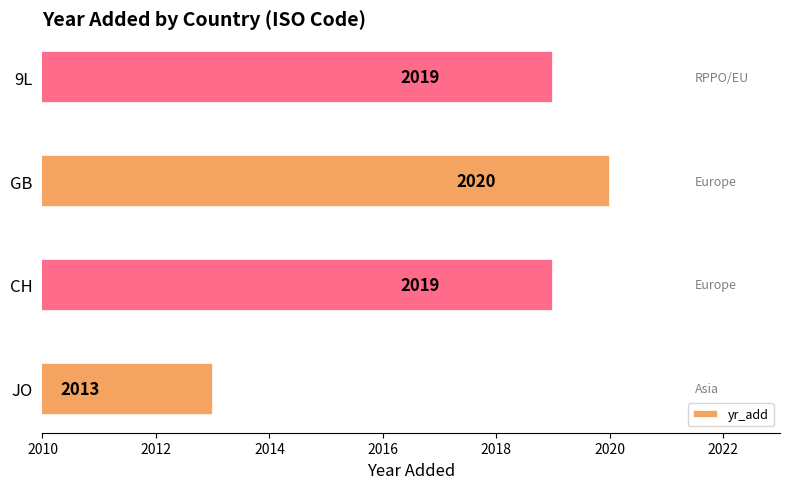

Where is the data nearest to the value 2016?

JO